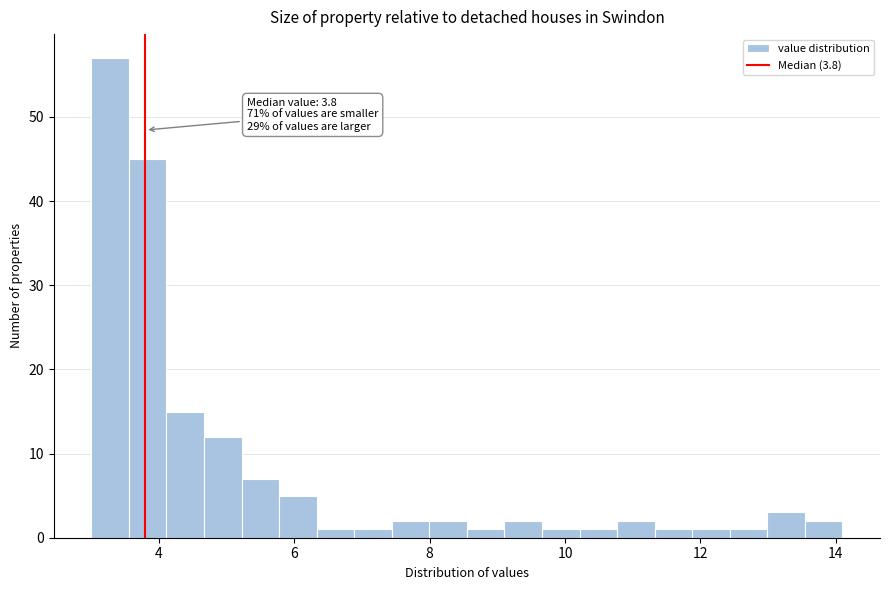

Around what value on the x-axis is the tallest bar? Give the approximate position of its centre, as read against the axis.

3.2